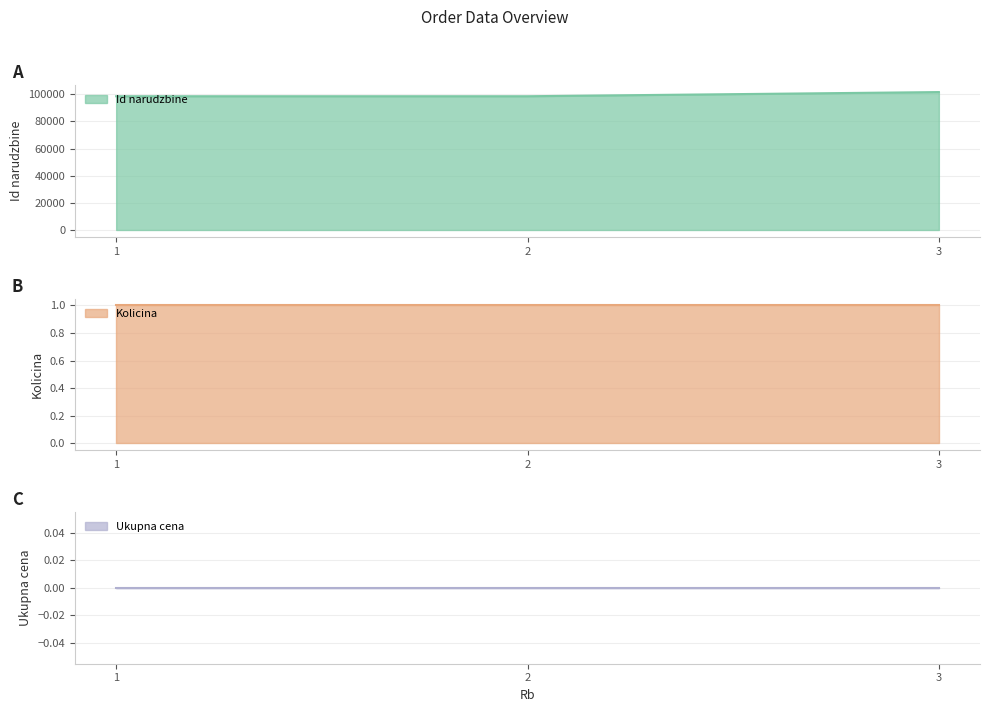

What is the lowest value of the Id narudzbine series?

98605